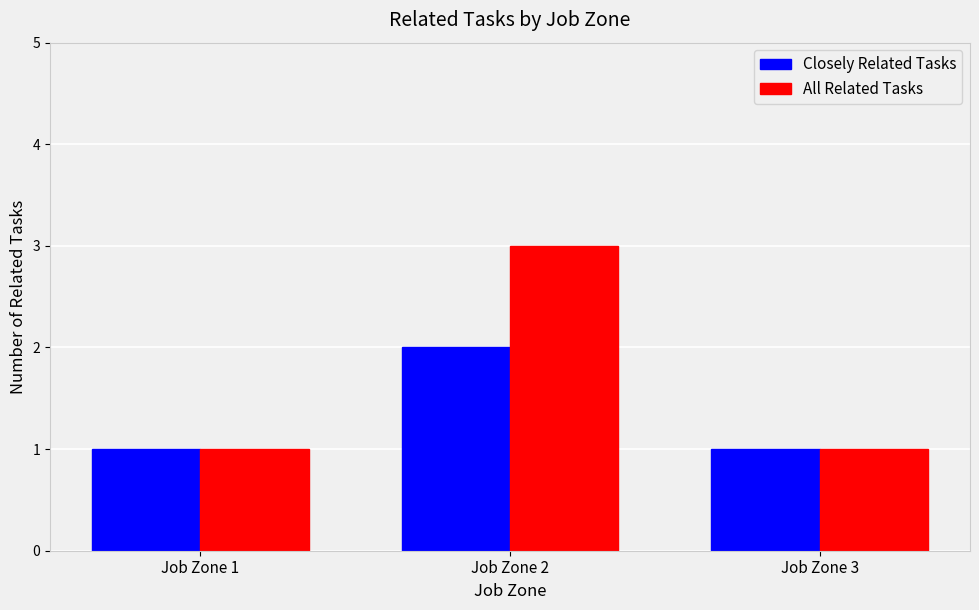

What is the sum of all All Related Tasks values?

5